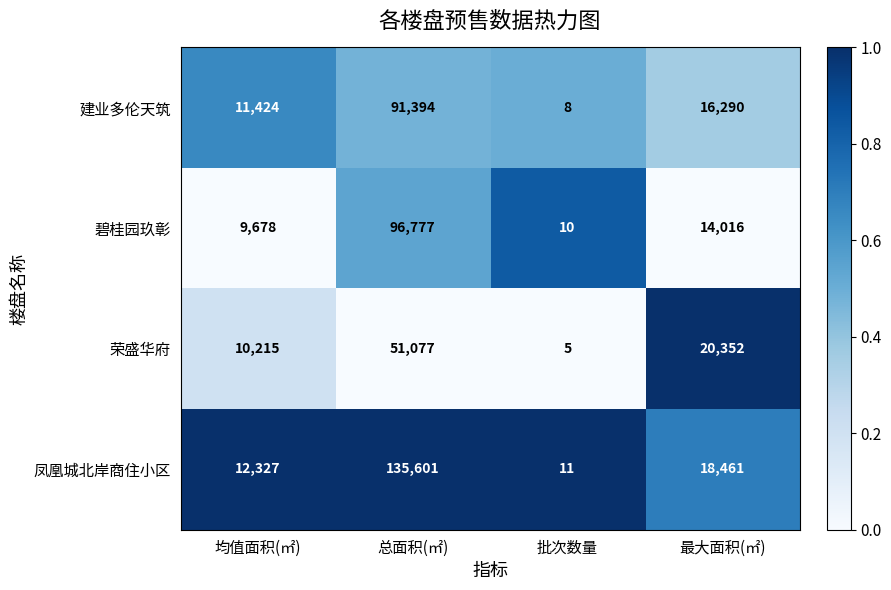

The 碧桂园玖彰 series shows 3079 at 均值面积(㎡). True or false?

False